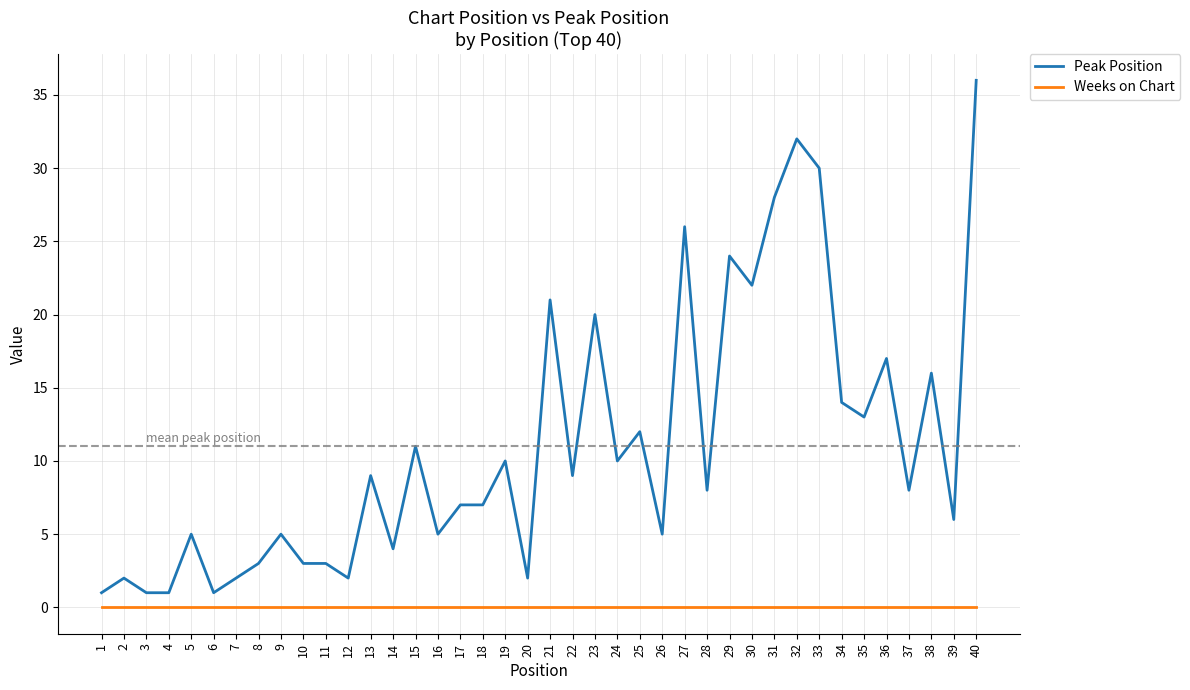

Rank the series by their average value, from highest to lowest.

Peak Position, Weeks on Chart